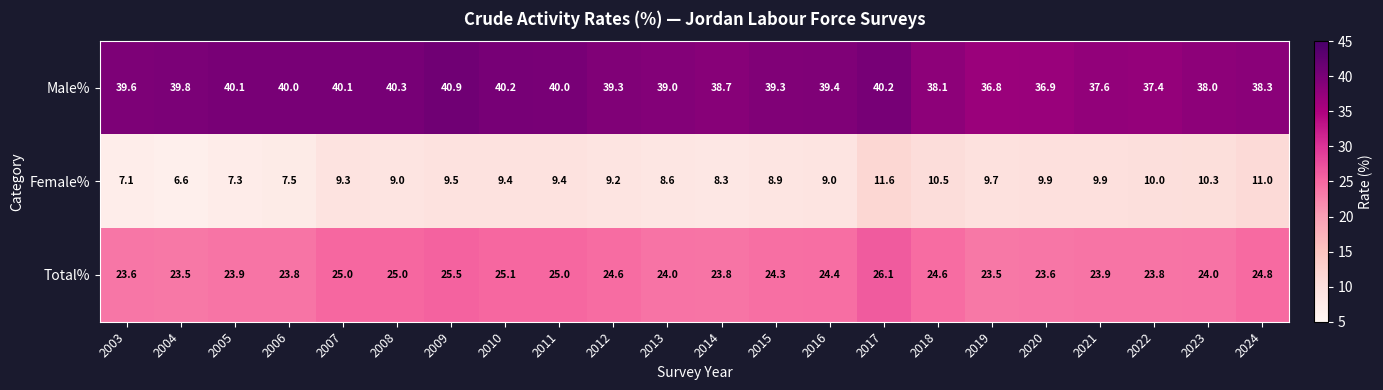

Where does the Total% series first go above 24?

2007